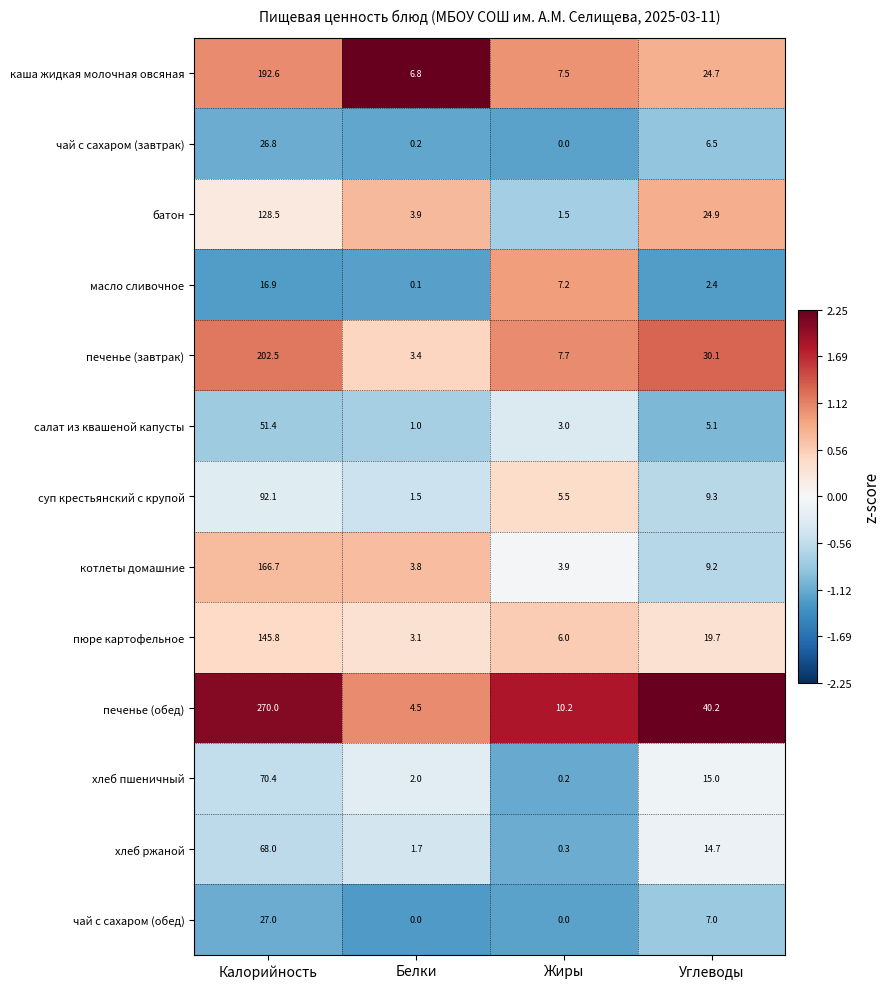

What is the maximum value for хлеб ржаной?

68.0